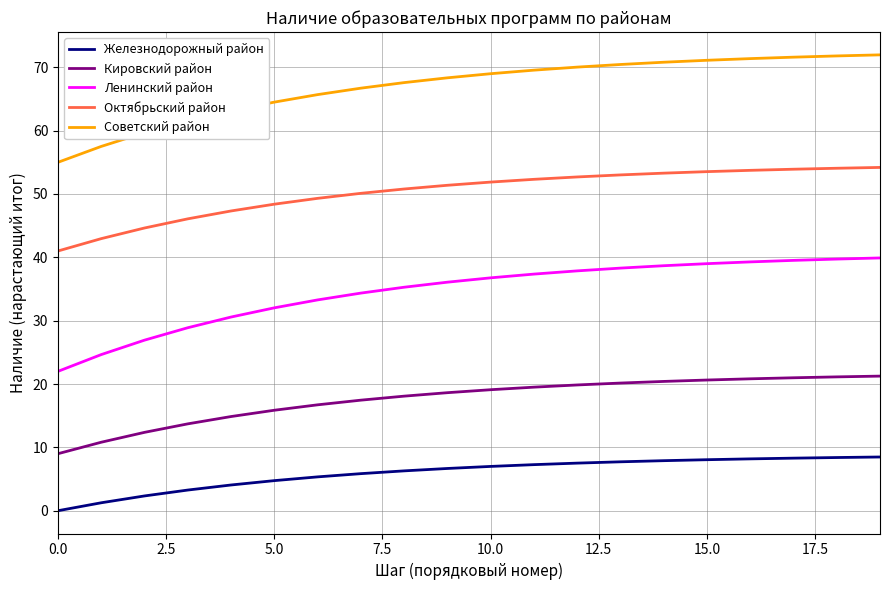

List the series in order of their peak value, highest first.

Советский район, Октябрьский район, Ленинский район, Кировский район, Железнодорожный район